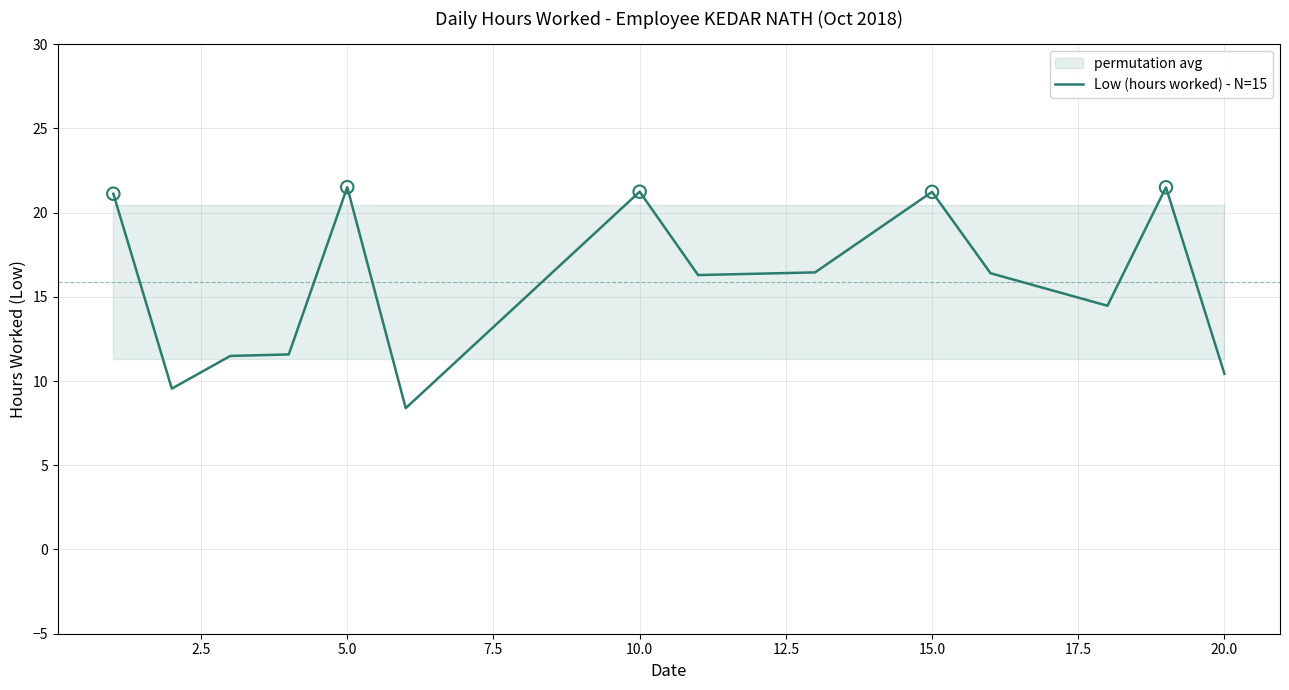

What is the lowest value of the Low (hours worked) - N=15 series?

8.4